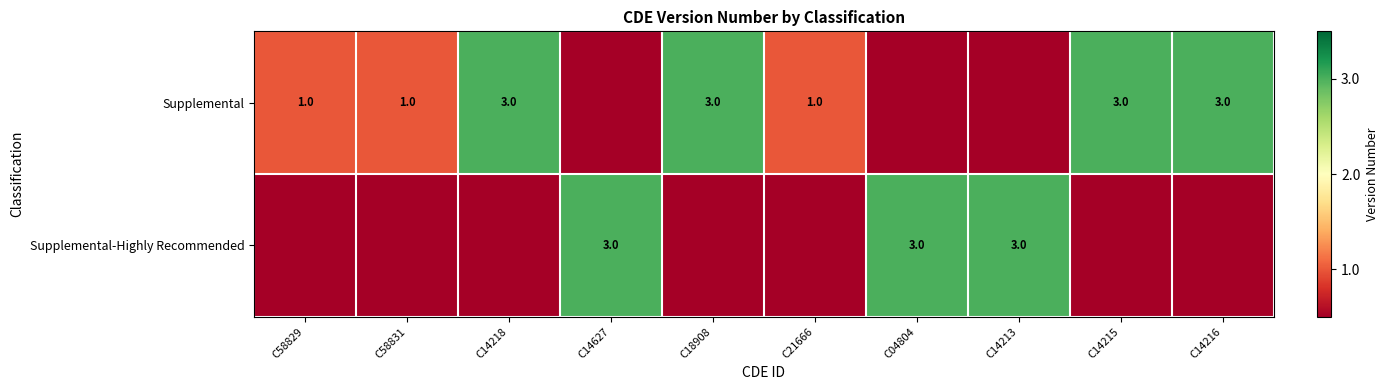

What is the greatest value displayed?

3